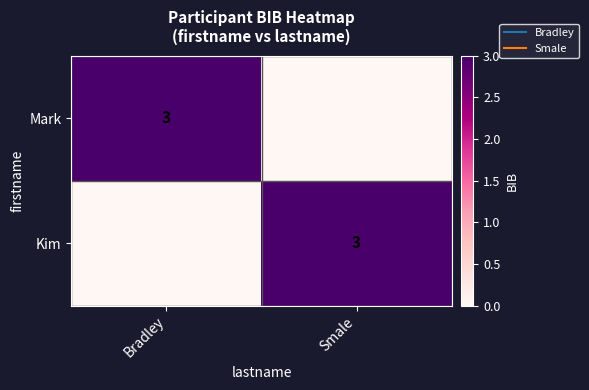

What is the sum of all Mark values?

3